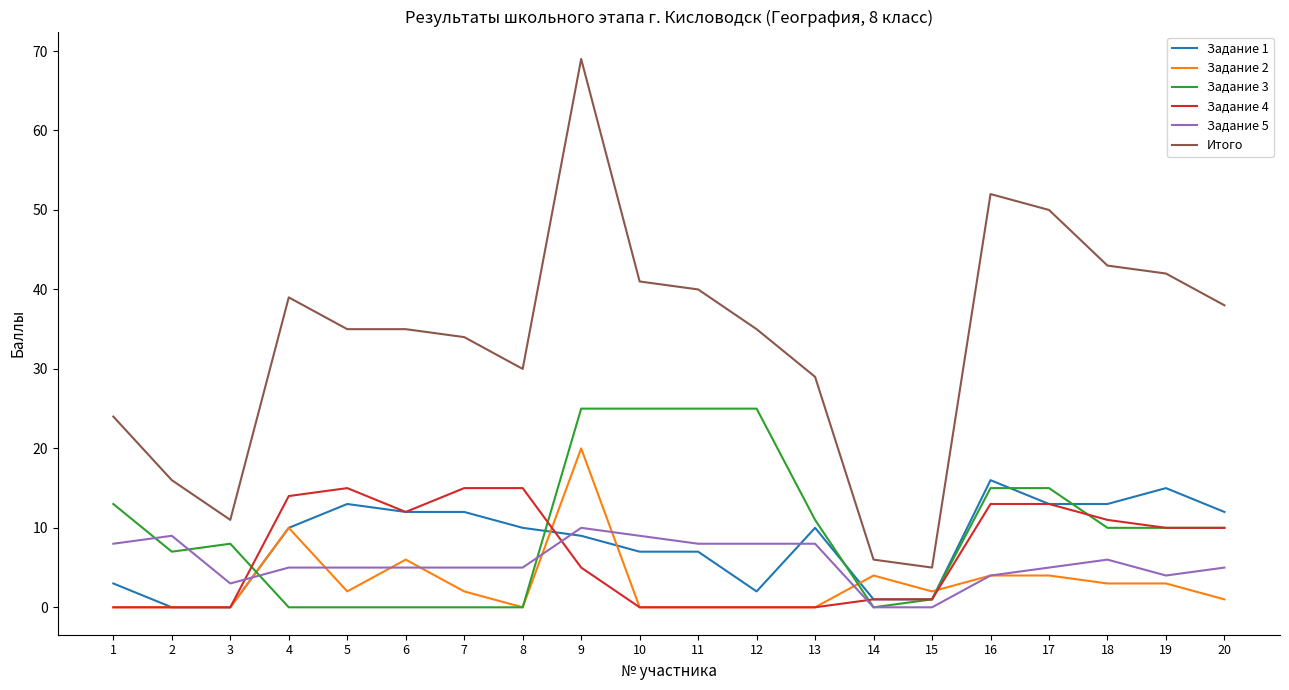

At which category is the sum across all series the highest?

9